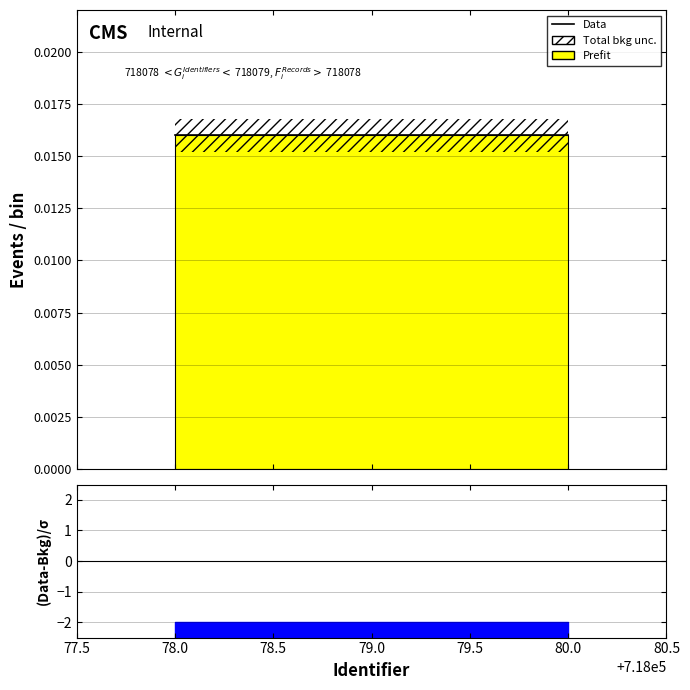

Rank the categories by value from highest to lowest.

79.0, 80.0, 78.0